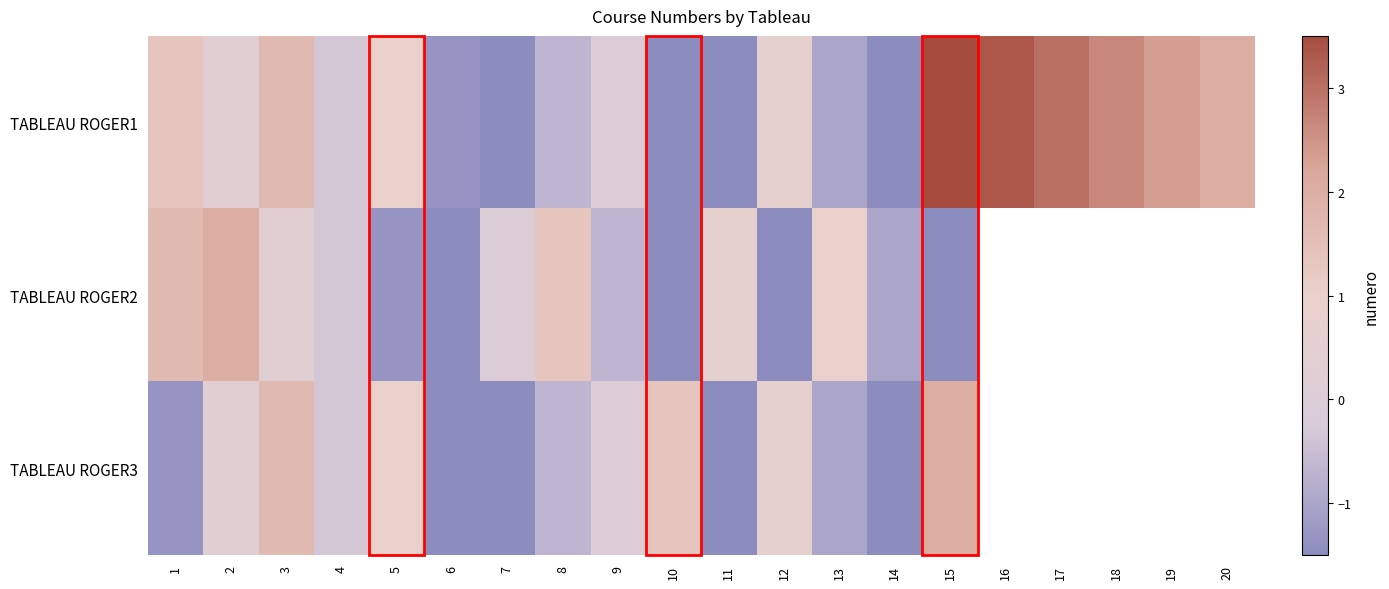

At 10, list the series in order from largest to smallest.

TABLEAU ROGER3, TABLEAU ROGER1, TABLEAU ROGER2